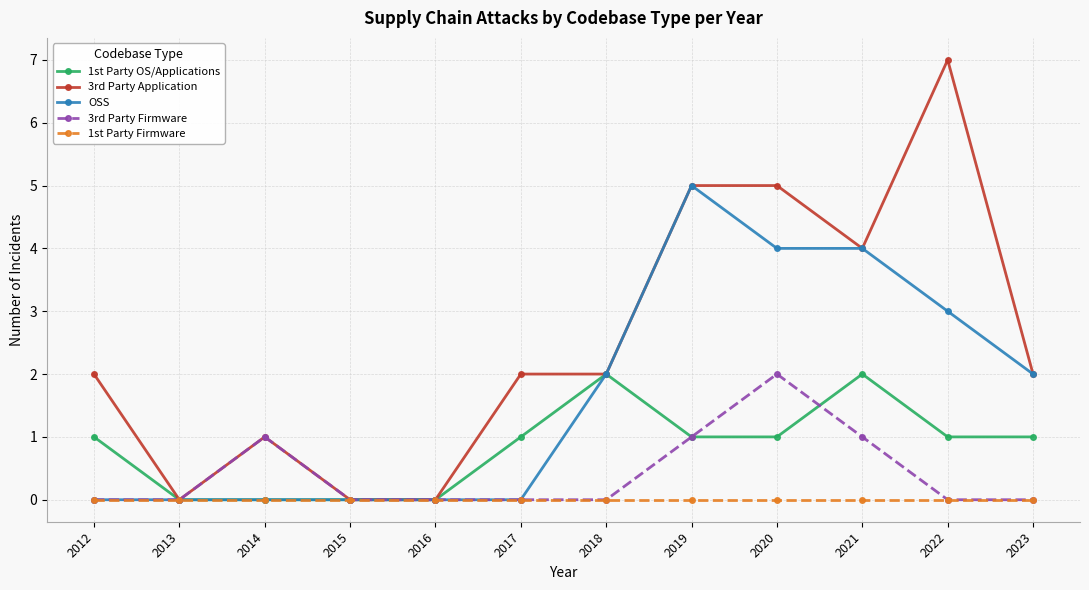

Is it true that OSS equals -3 at 2016?

False